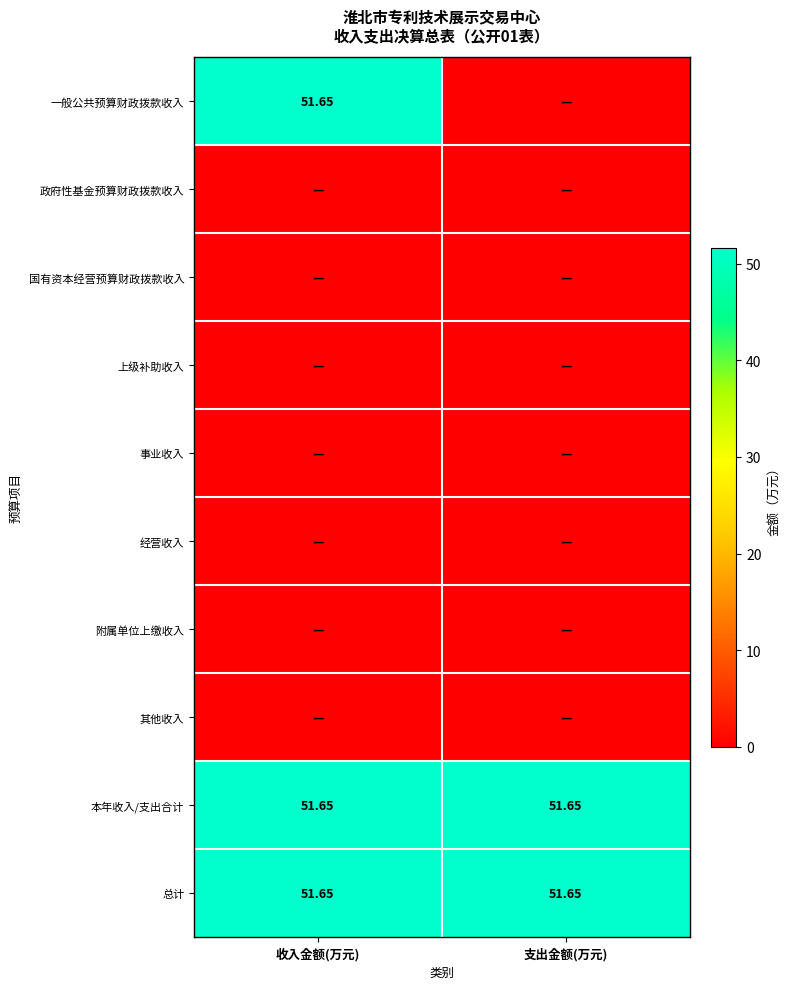

What is the greatest value displayed?

51.6